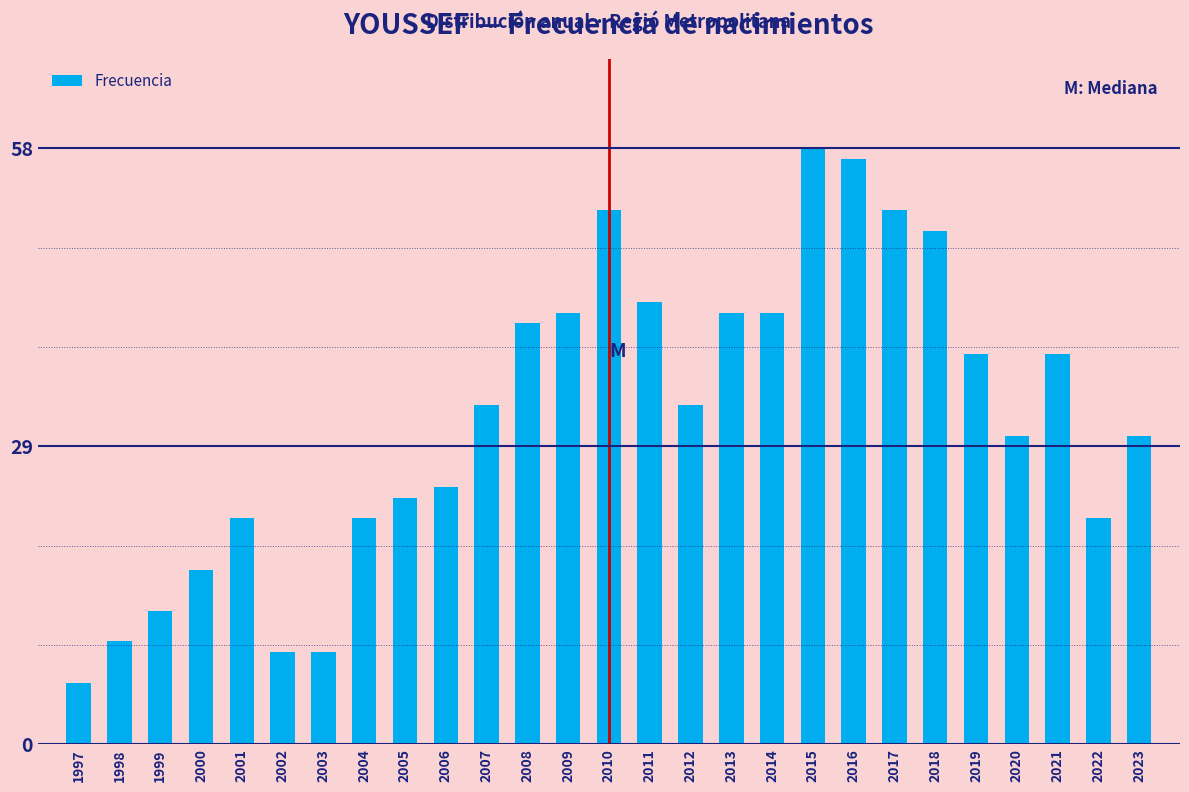

Reading left to right, transcribe all the data shown in this chart.

1997=6	1998=10	1999=13	2000=17	2001=22	2002=9	2003=9	2004=22	2005=24	2006=25	2007=33	2008=41	2009=42	2010=52	2011=43	2012=33	2013=42	2014=42	2015=58	2016=57	2017=52	2018=50	2019=38	2020=30	2021=38	2022=22	2023=30